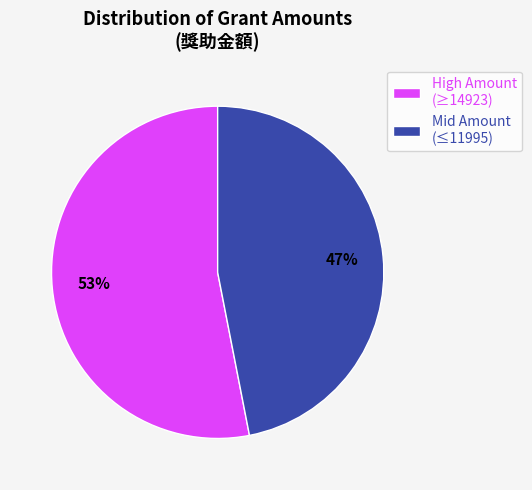

Approximately how many times larger is the value at Mid Amount (≤11995) compared to High Amount (≥14923)?

0.9